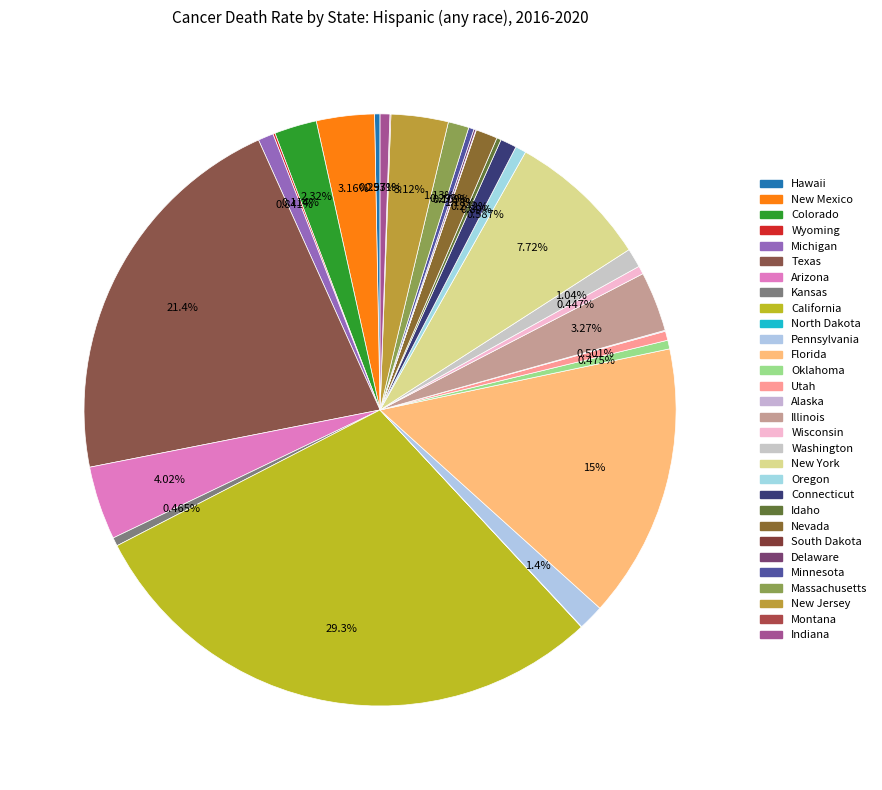

What percentage do California and Texas together represent?

50.7%